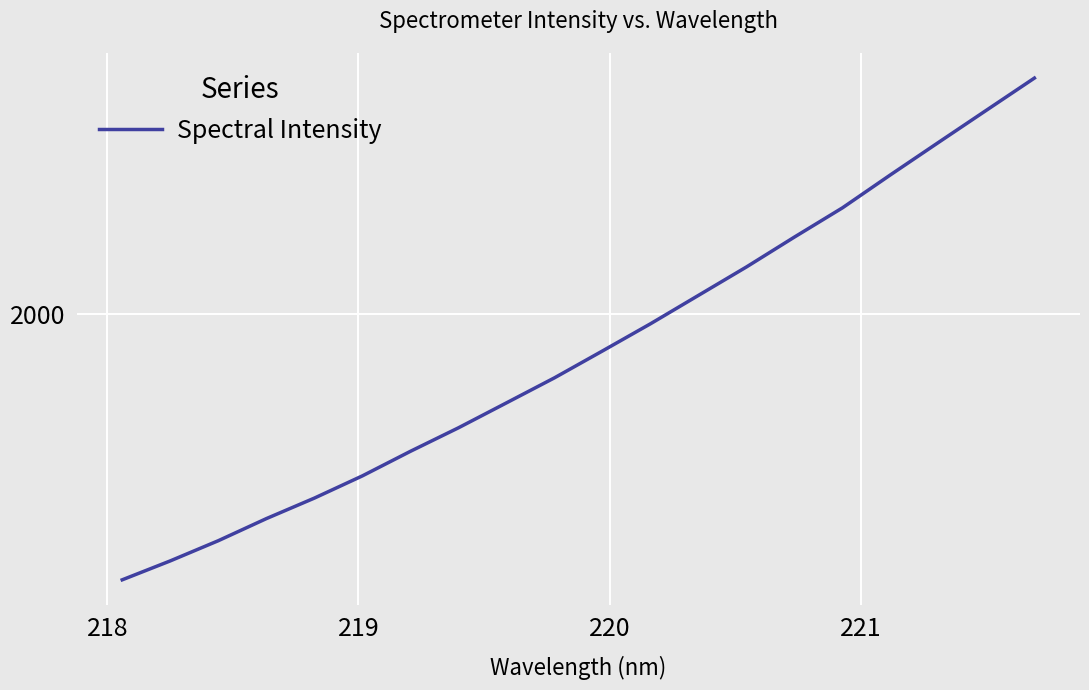

Does the chart display data point markers on the line(s)?

No